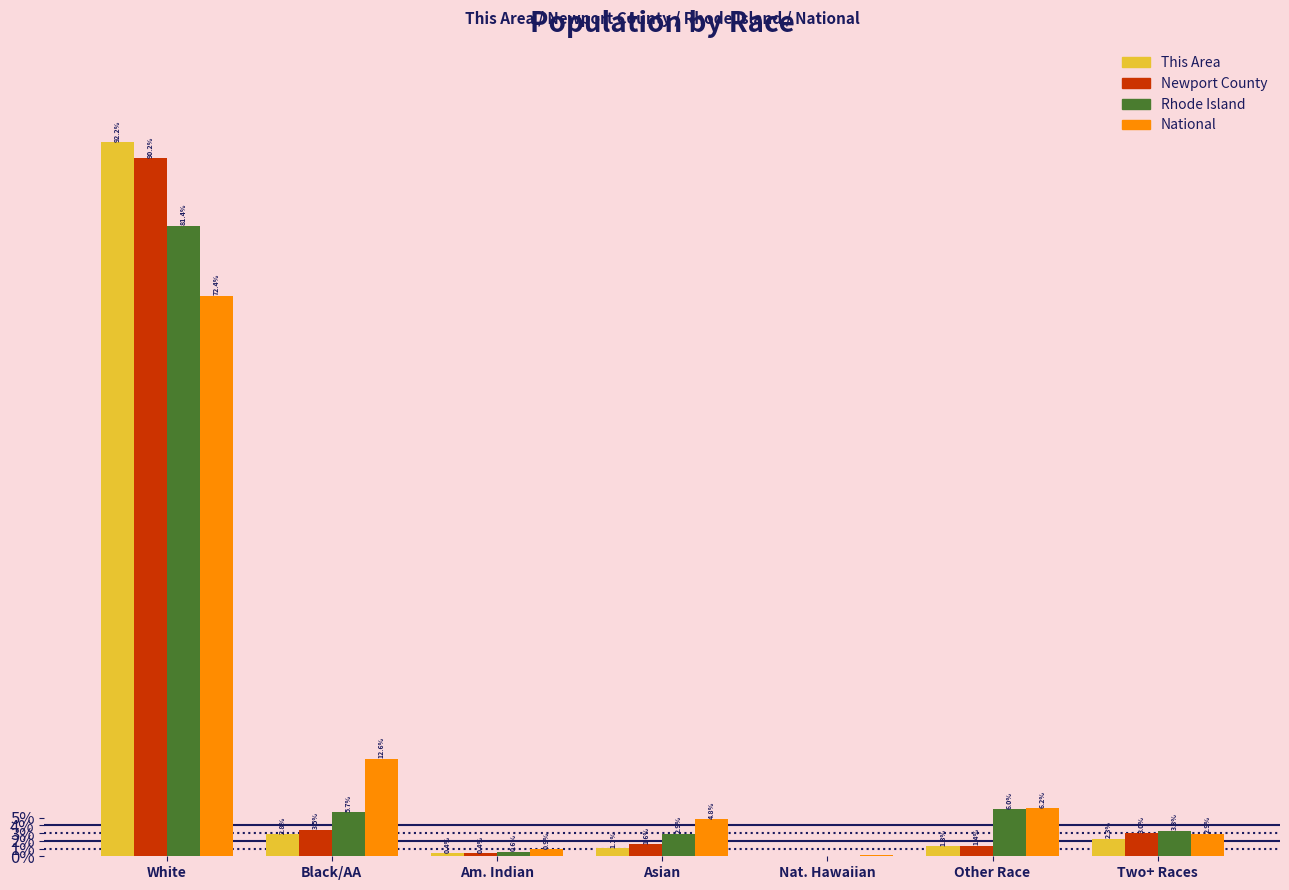

At which category does the chart reach its peak across all series?

White